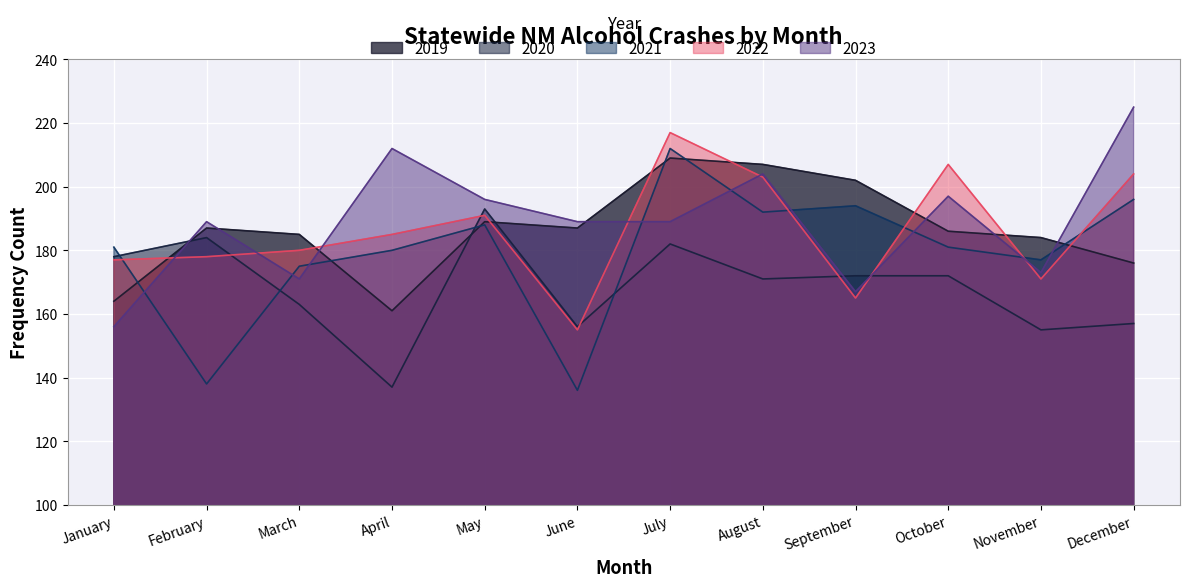

What is the difference between the 2022 values at August and June?

48